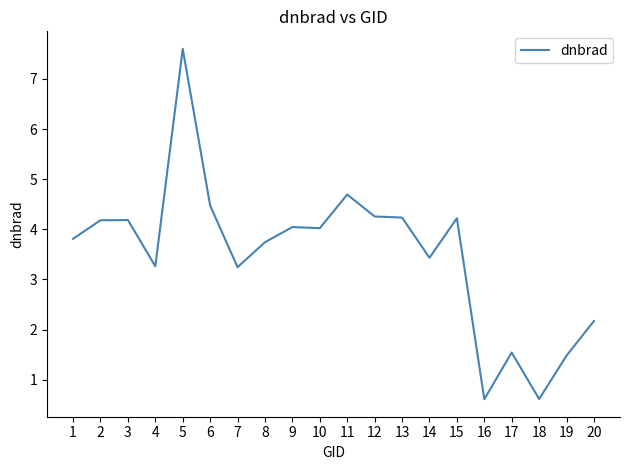

Is it true that the value at 19 is 1.5?

True